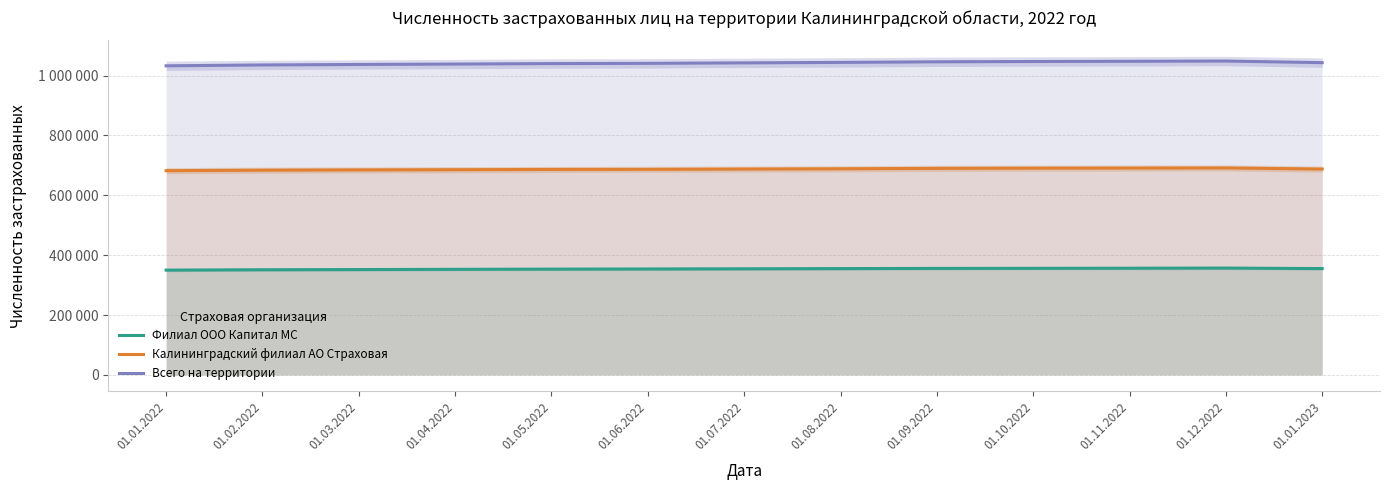

Which category has the highest value in the Калининградский филиал АО Страховая series?

01.12.2022